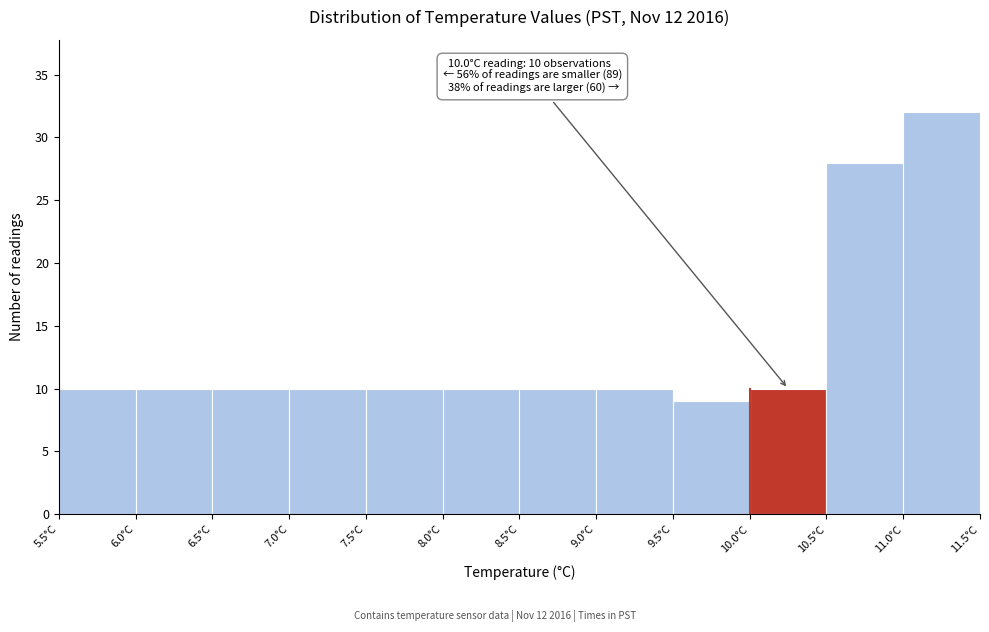

Which range on the x-axis has the tallest bar?

11.0 to 11.5